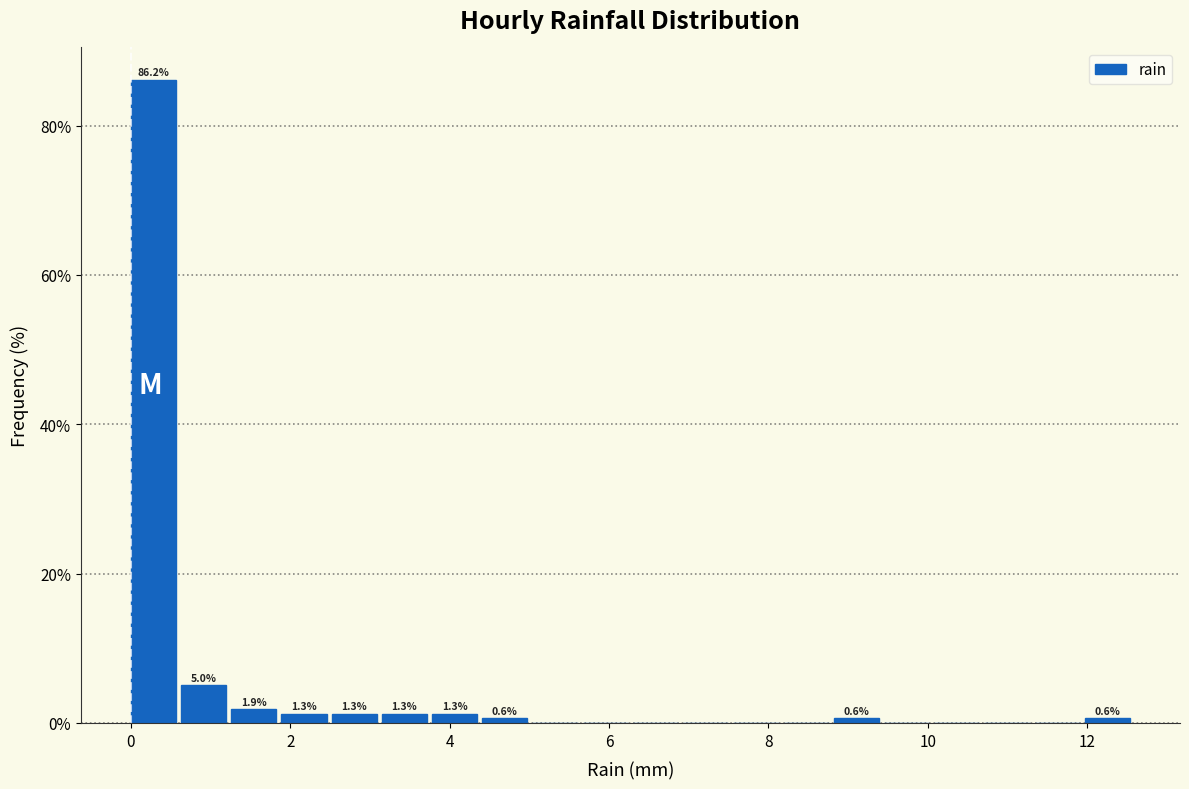

Read against the x-axis, roughly where is the centre of the tallest bar?

0.2